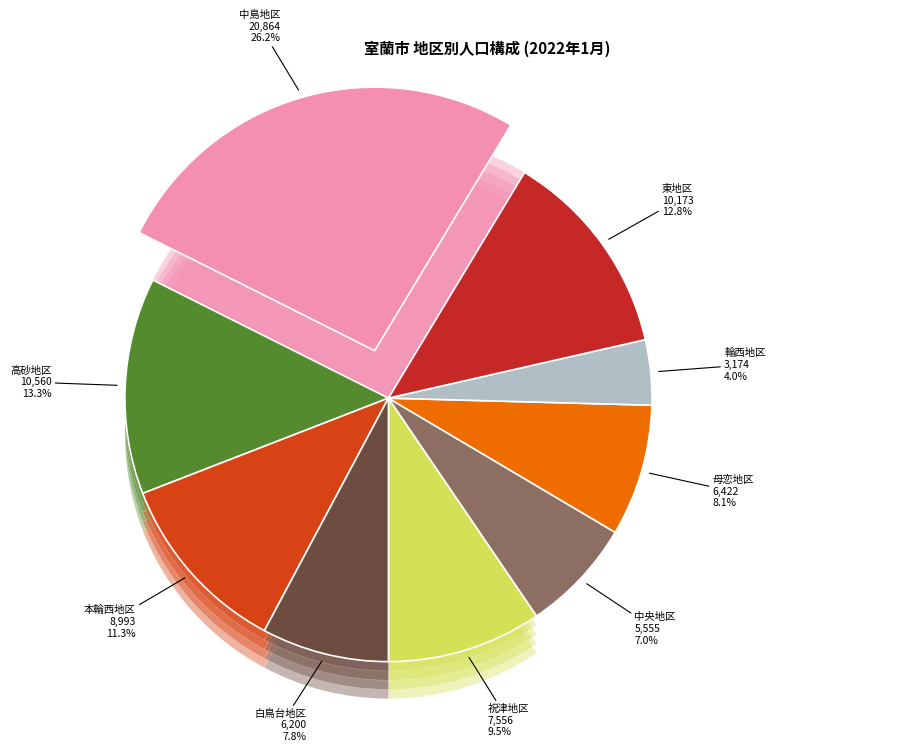

Which slice is the smallest?

輪西地区